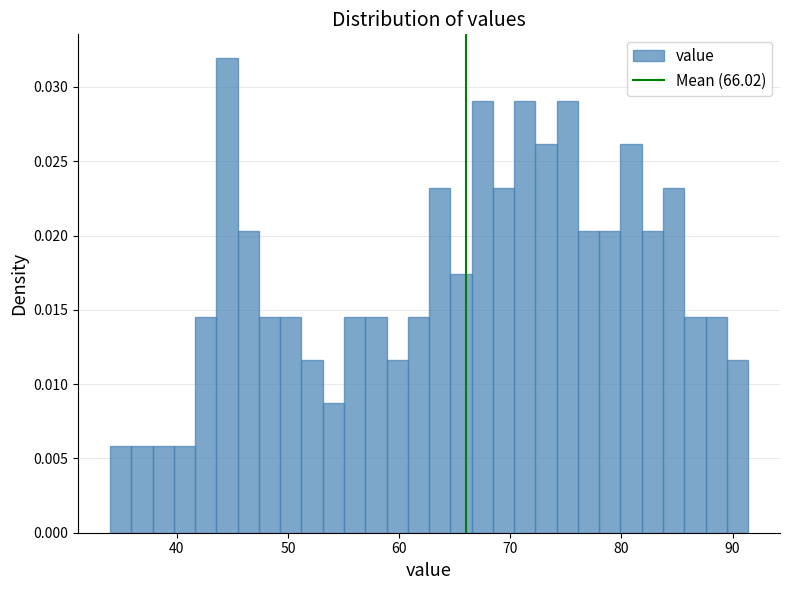

Read against the x-axis, roughly where is the centre of the tallest bar?

45